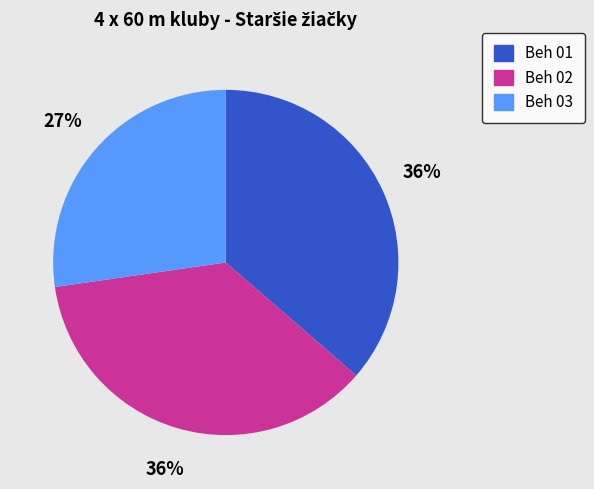

Count the number of slices in the pie.

3